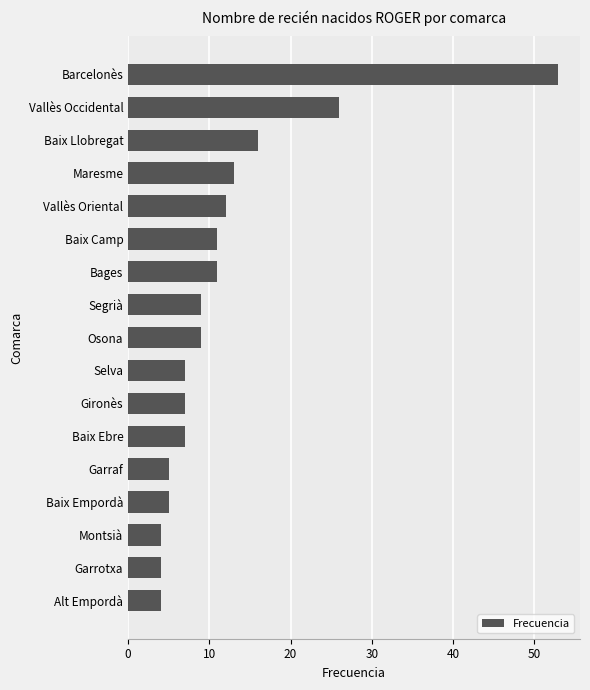

What is the difference between the maximum and minimum values?

49